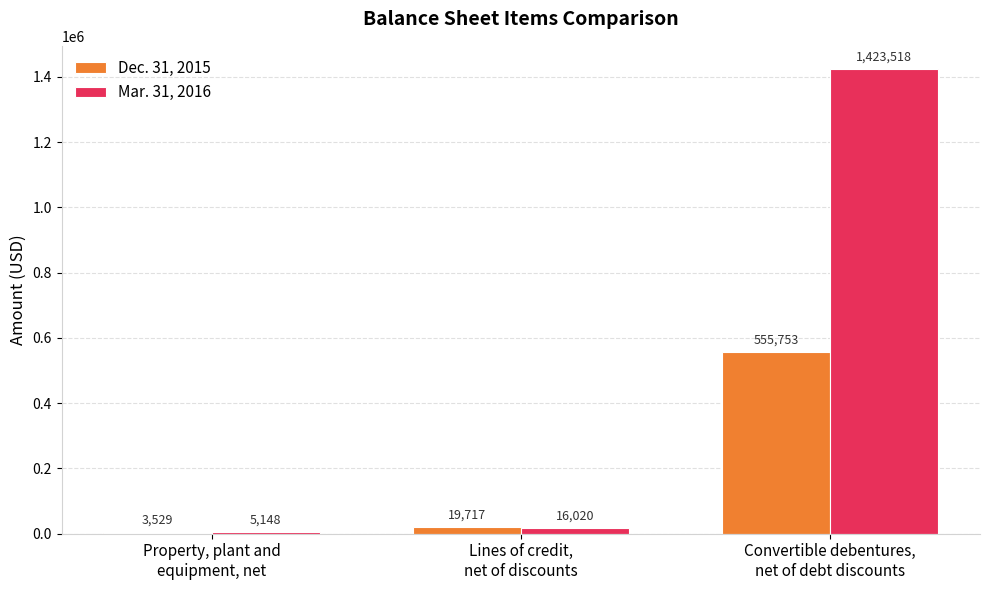

What is the sum of all Dec. 31, 2015 values?

578999